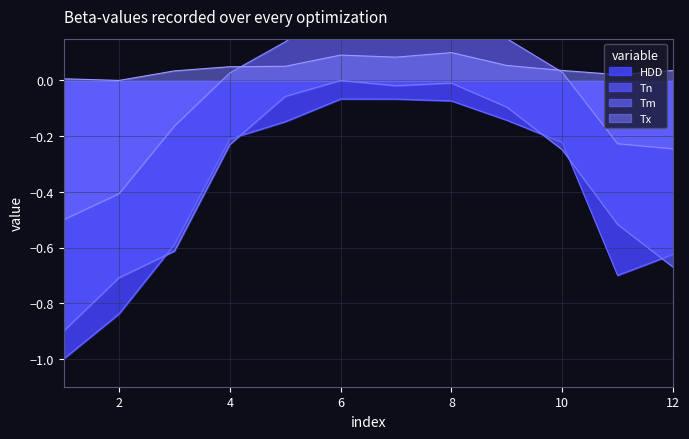

Reading left to right, extract all data points from this chart.

HDD: -1.0	-0.8	-0.6	-0.2	-0.1	-0.1	-0.1	-0.1	-0.1	-0.2	-0.7	-0.6
Tx: 0.0	0.0	0.0	0.0	0.1	0.1	0.1	0.1	0.1	0.0	0.0	0.0
Tn: -0.9	-0.7	-0.6	-0.2	-0.1	0.0	-0.0	-0.0	-0.1	-0.2	-0.5	-0.7
Tm: -0.5	-0.4	-0.2	0.0	0.1	0.3	0.3	0.3	0.1	0.0	-0.2	-0.2